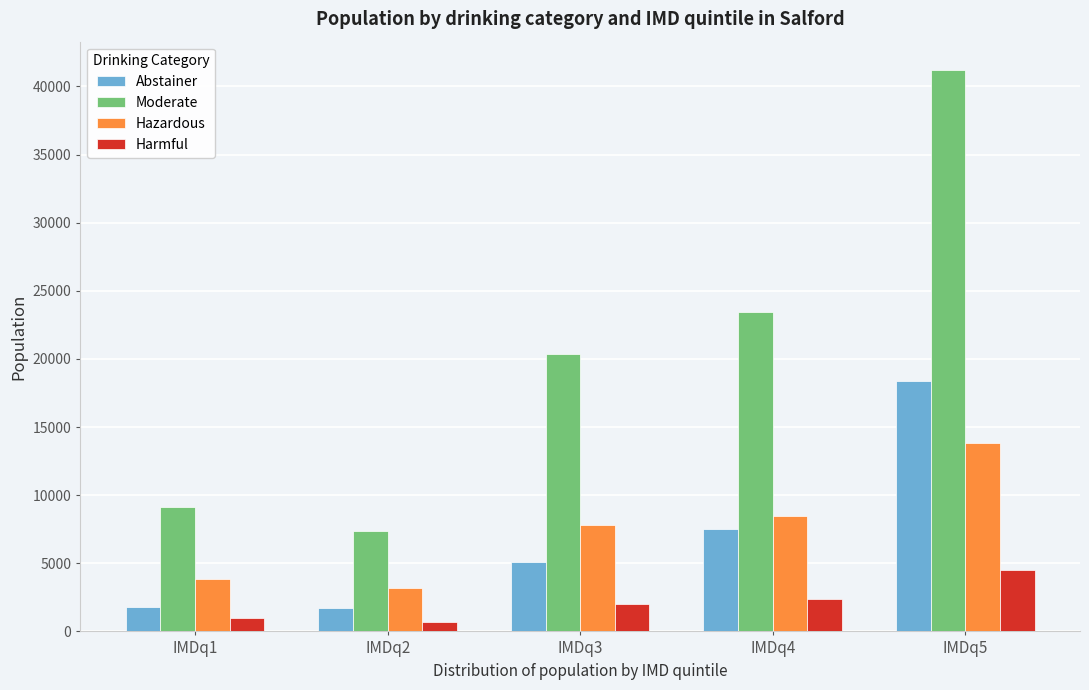

Which series has the largest total across all categories?

Moderate